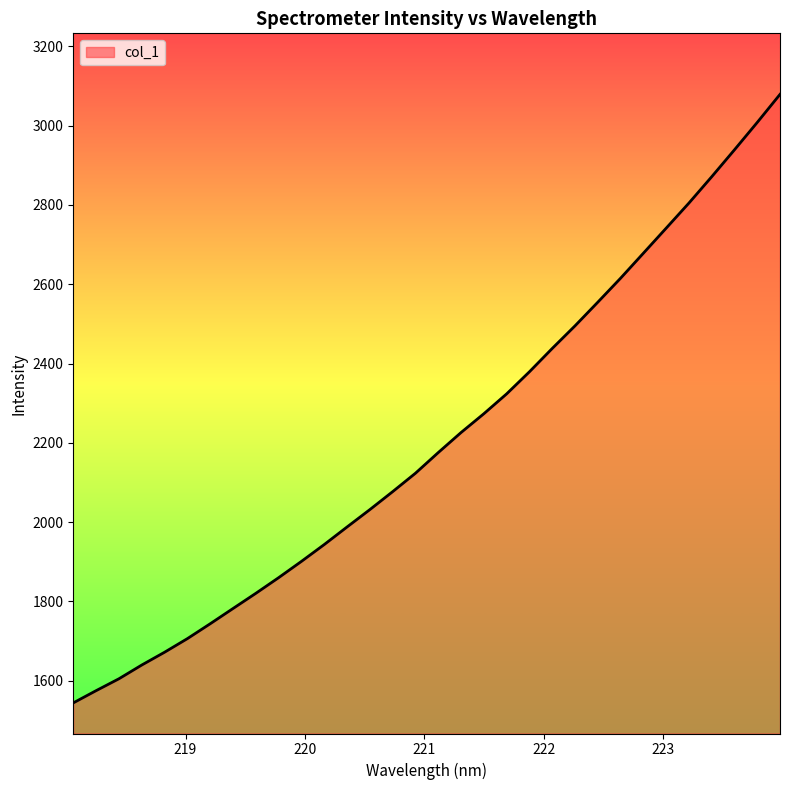

What is the difference between the maximum and minimum values?

1534.8